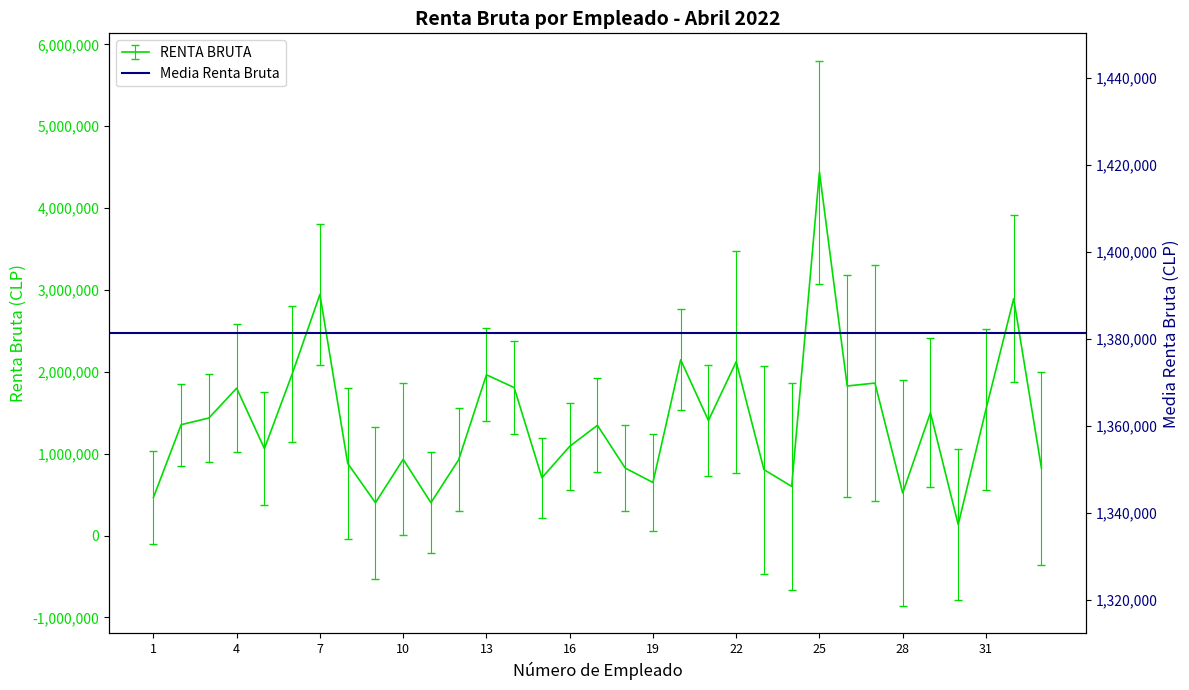

Where is the first local maximum?

4